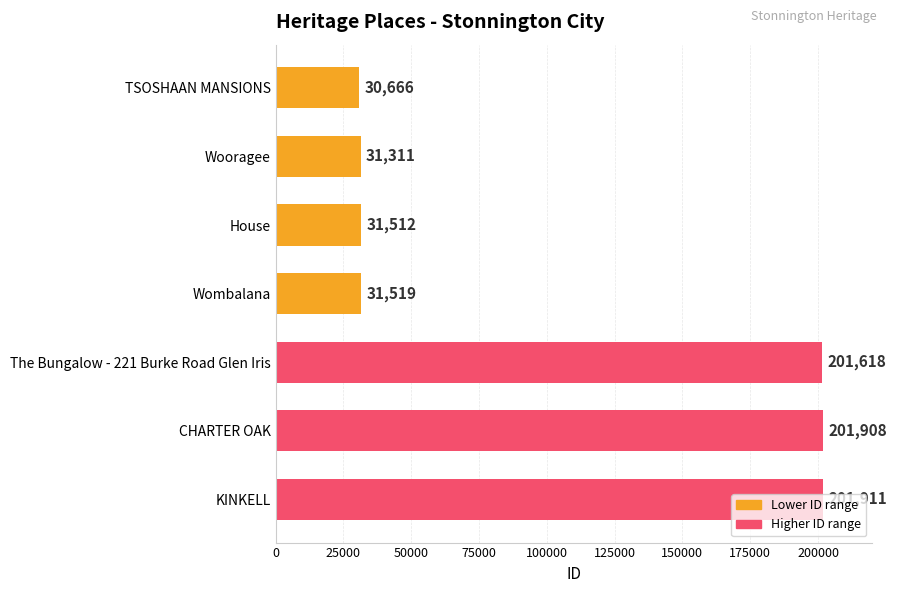

What is the label of the 3rd bar from the top?

House